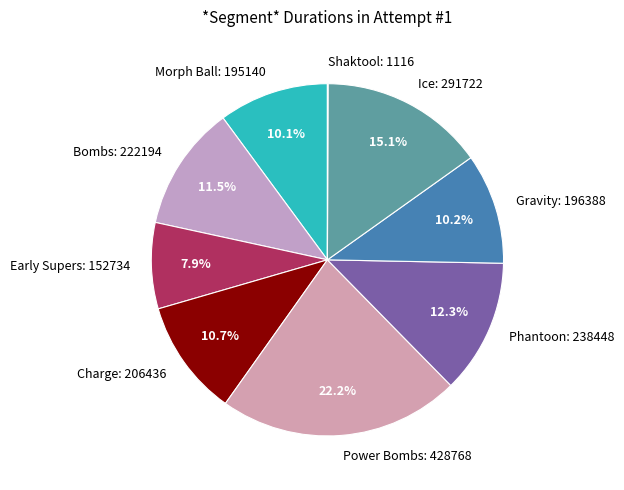

True or false: Gravity accounts for 10% of the total.

True